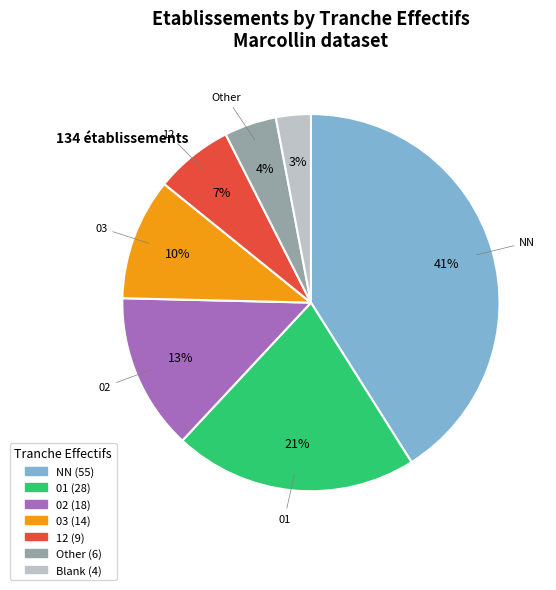

Is there any slice that represents more than half of the pie?

No